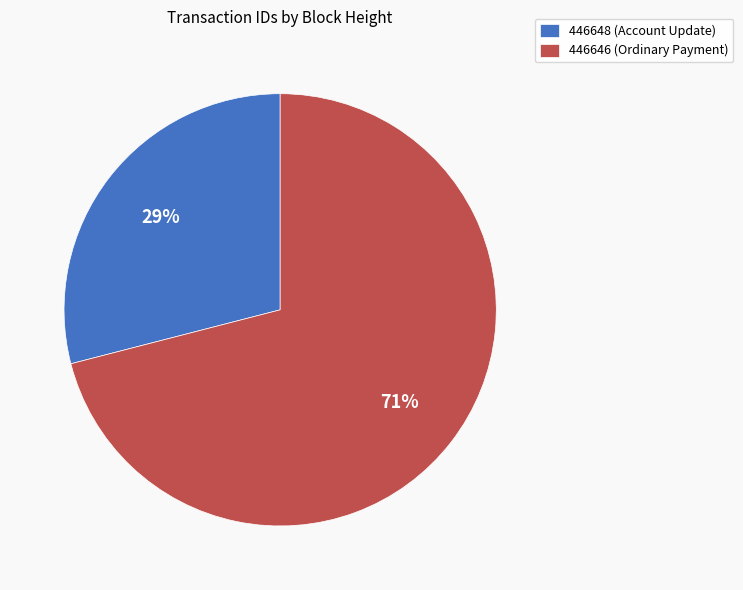

To the nearest percent, what portion does 446648 (Account Update) represent?

29%